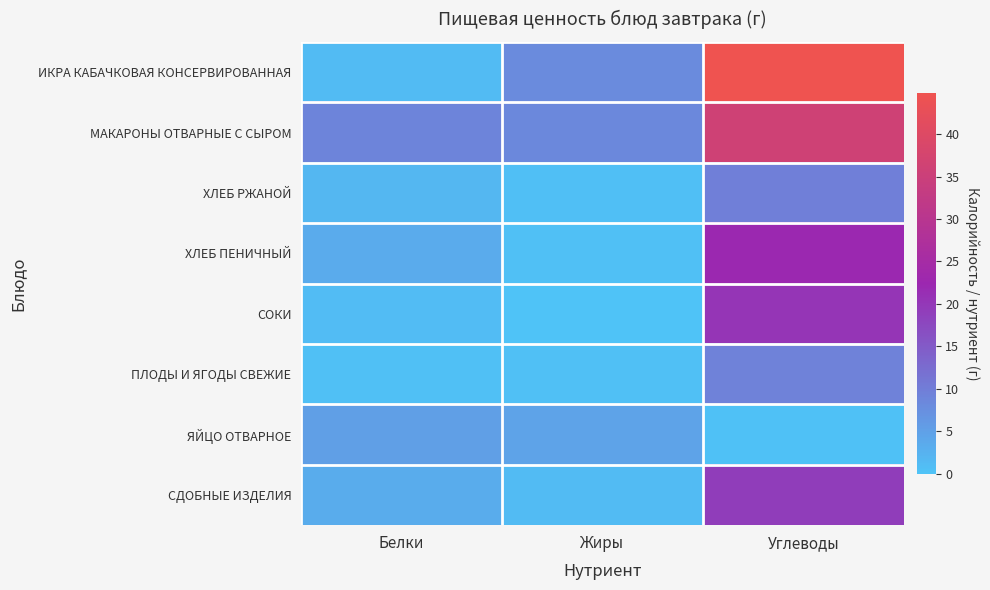

What is the total value across all series at Углеводы?

161.7